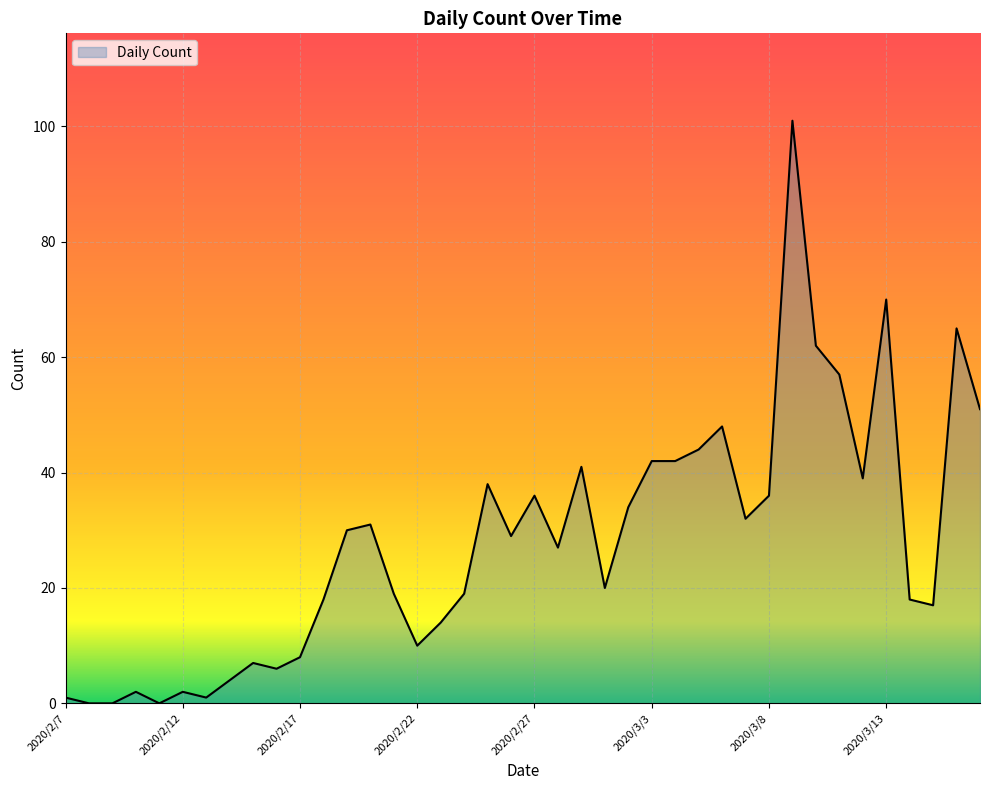

What is the maximum value shown in the chart?

101